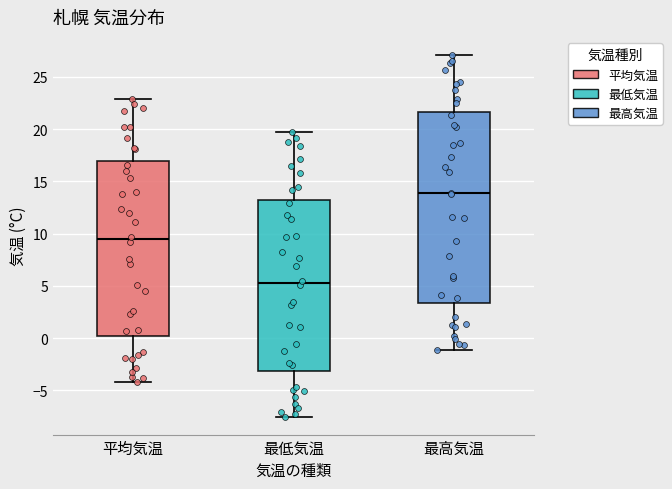

Reading left to right, transcribe this box plot: for each box, give where its median line is, the range the box spans, and where its two whiskers end, as read against the y-axis. The values are not printed on the chart, so give them approximately, as read against the axis.

平均気温: median 9.5, box 0.0 to 17.0, whiskers -4.0 to 23.0
最低気温: median 5.5, box -3.0 to 13.0, whiskers -7.5 to 19.5
最高気温: median 14.0, box 3.5 to 21.5, whiskers -1.0 to 27.0